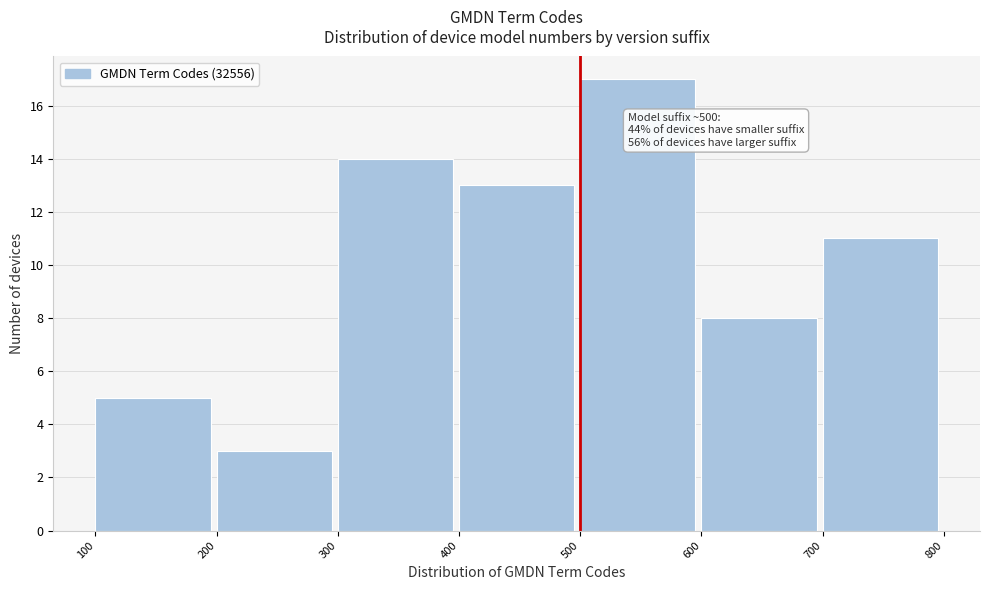

Which range on the x-axis has the tallest bar?

500 to 600